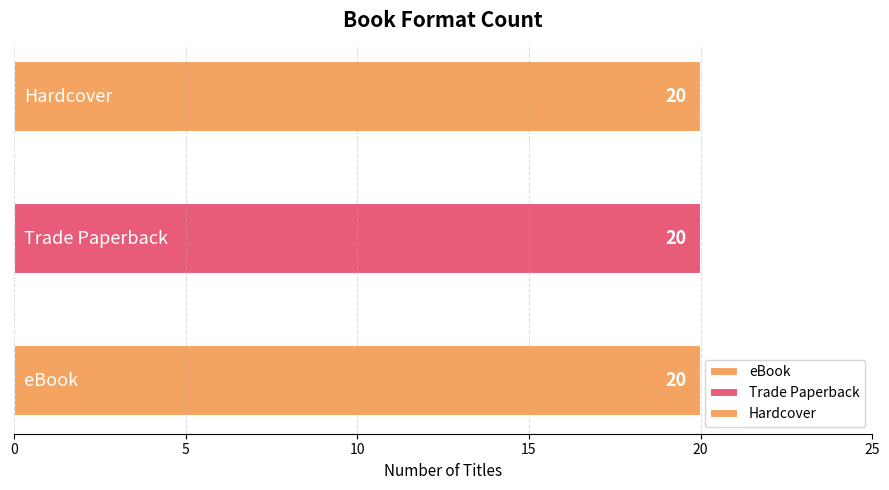

What is the label of the 2nd bar from the left?

Trade Paperback